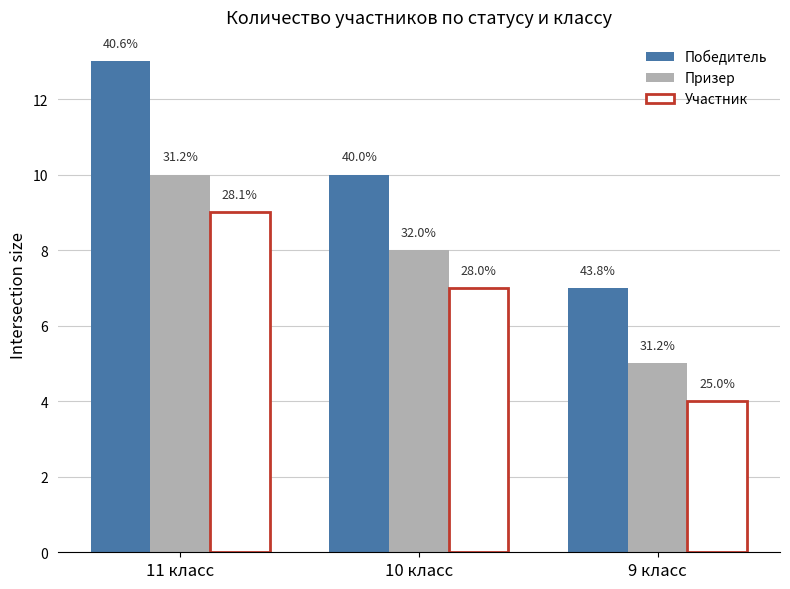

True or false: Победитель has a value of 10 at 10 класс.

True